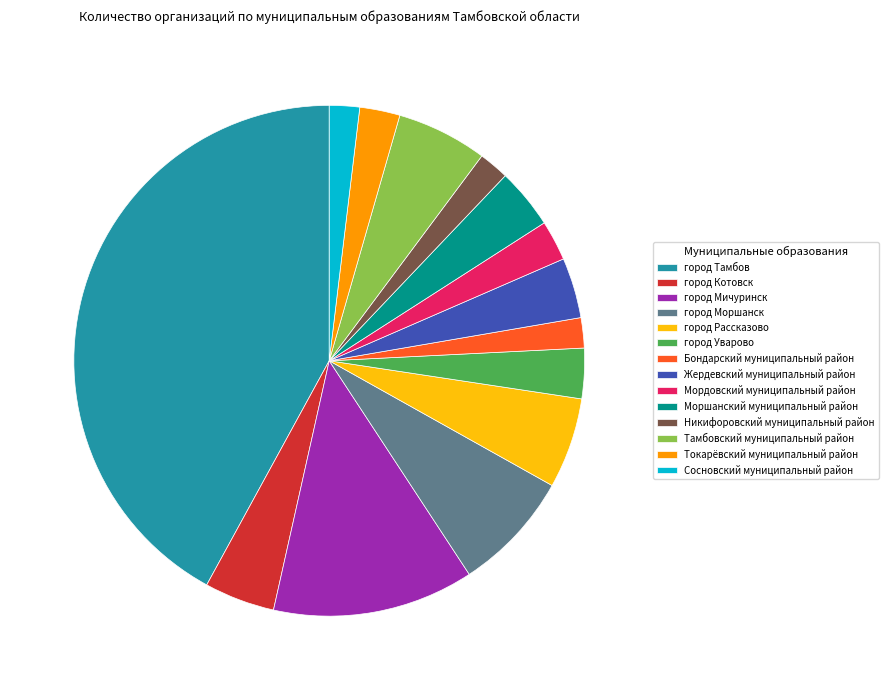

The город Моршанск slice represents 20% of the pie. True or false?

False